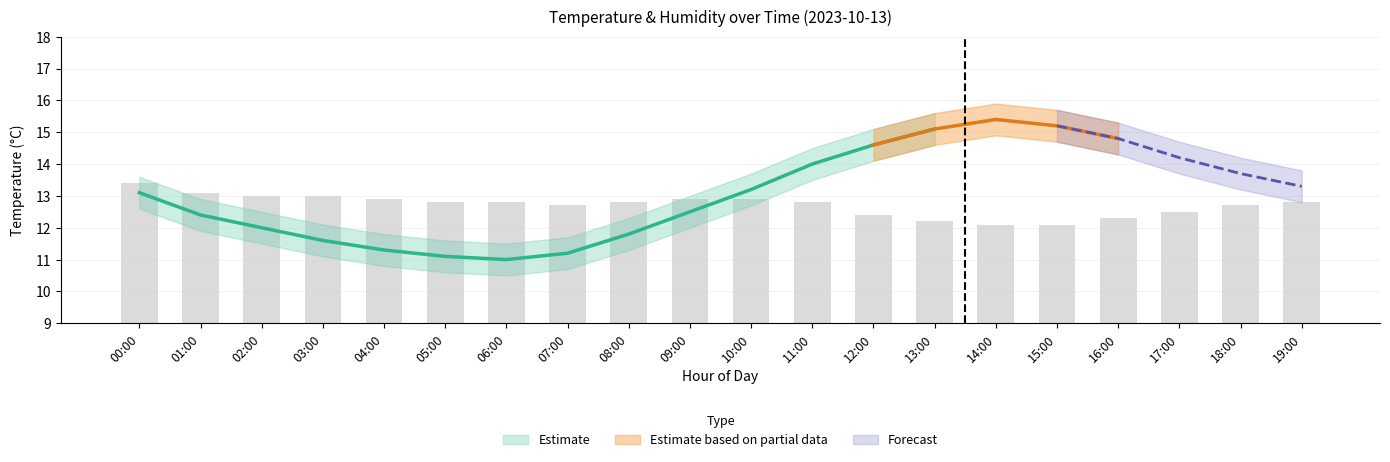

List the series in order of their peak value, lowest first.

humidity_lower, humidity, humidity_upper, temperature_lower, temperature, temperature_upper